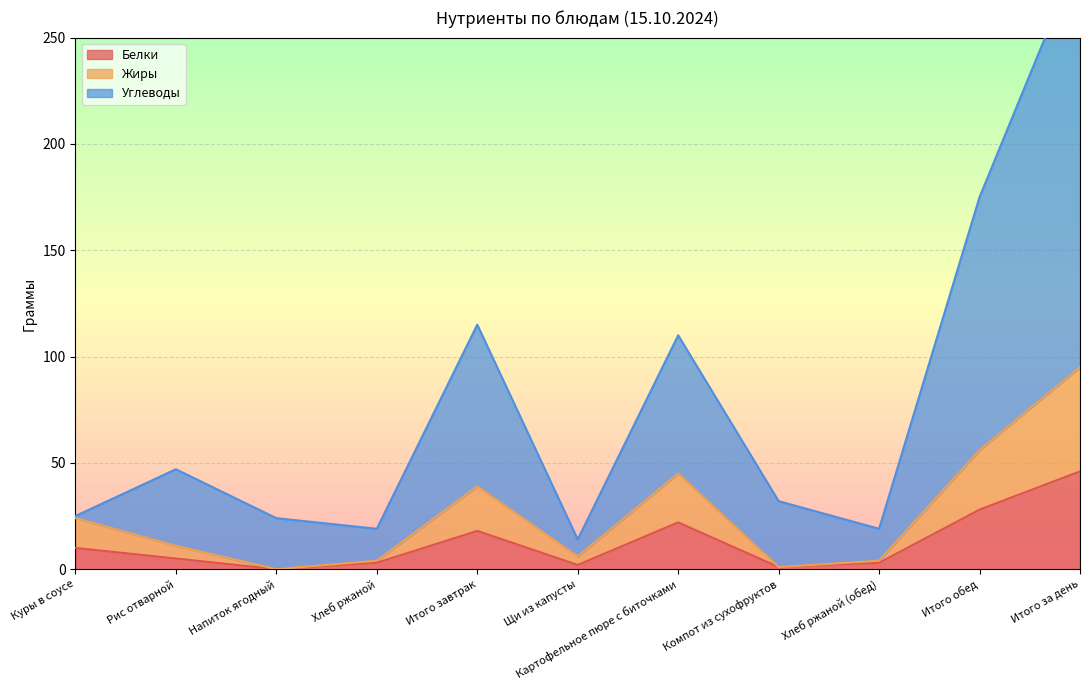

At Итого завтрак, list the series in order from largest to smallest.

Углеводы, Жиры, Белки